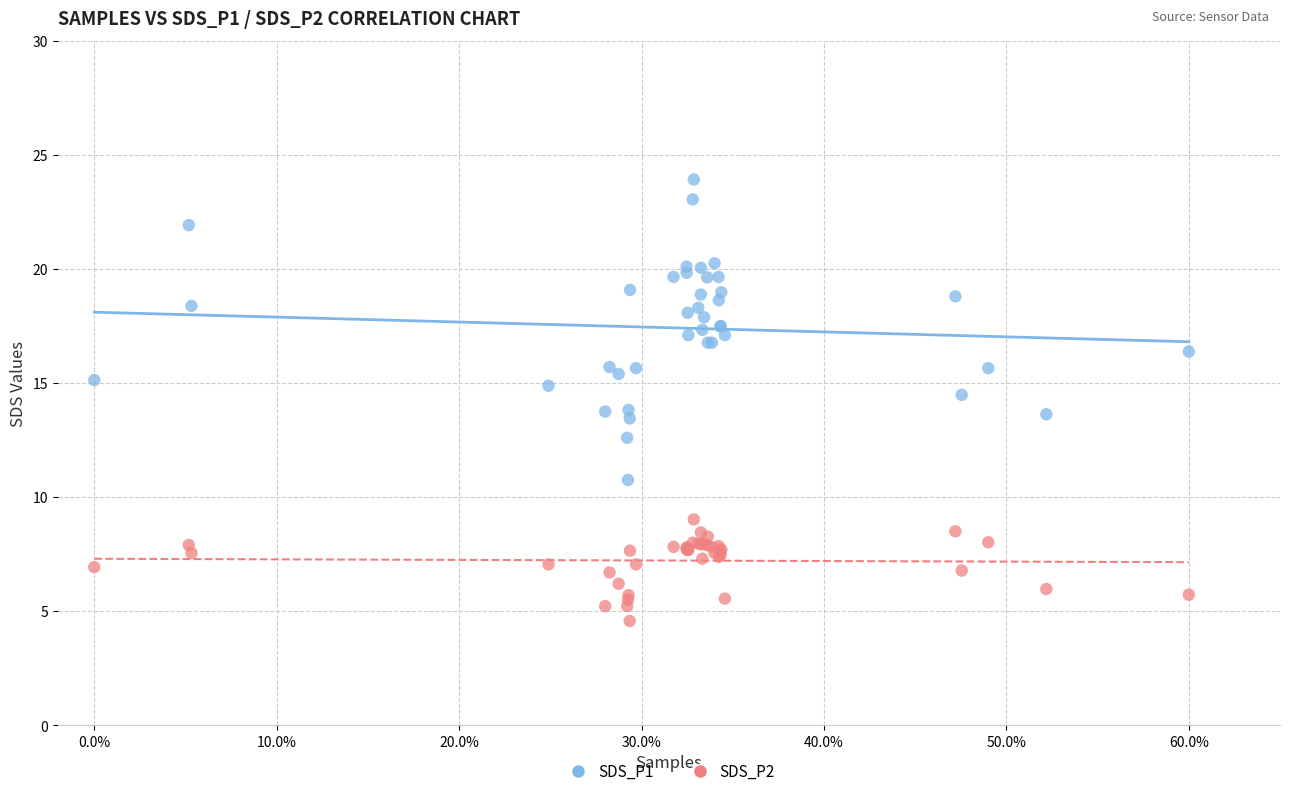

Which series contains the lowest Y value?

SDS_P2